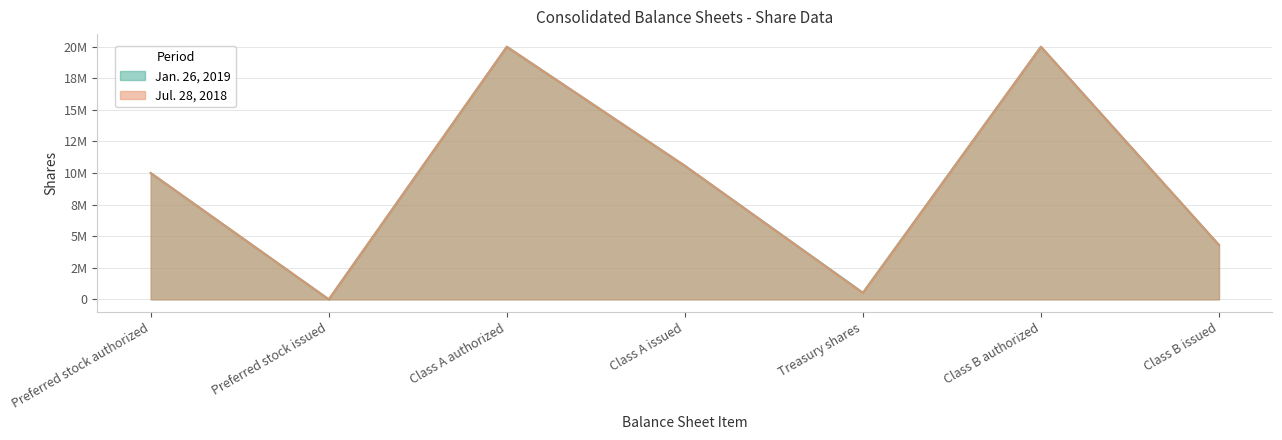

What is the sum of all Jan. 26, 2019 values?

65402000